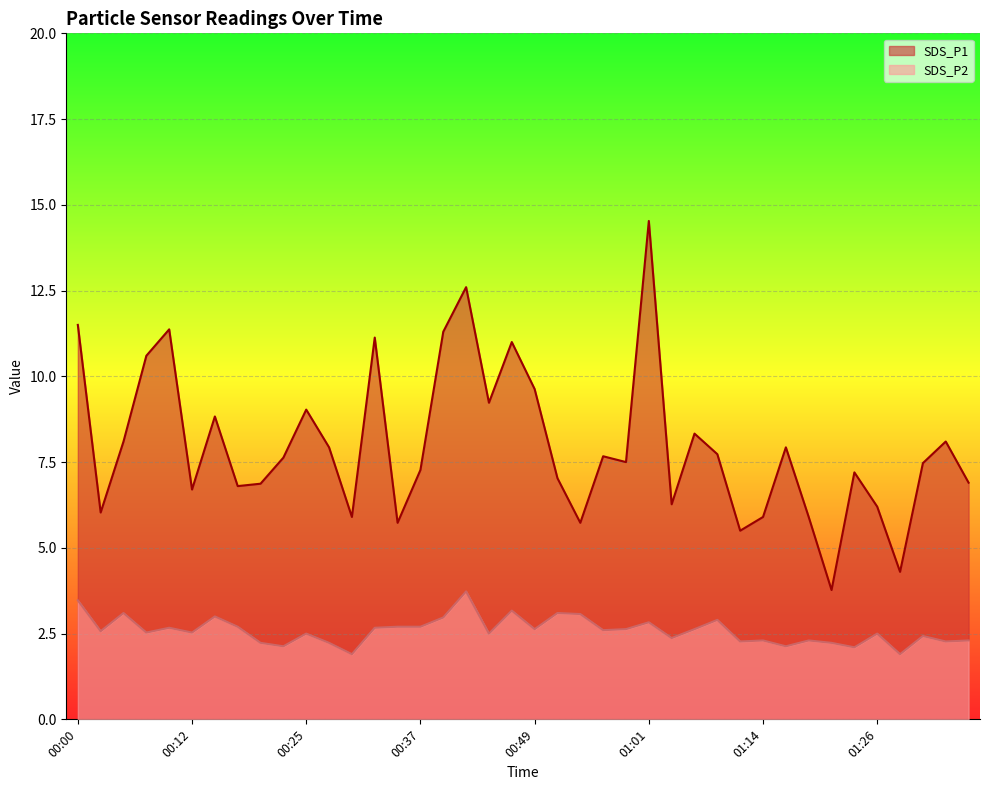

The value of SDS_P1 at 00:17 is 6.8. True or false?

True